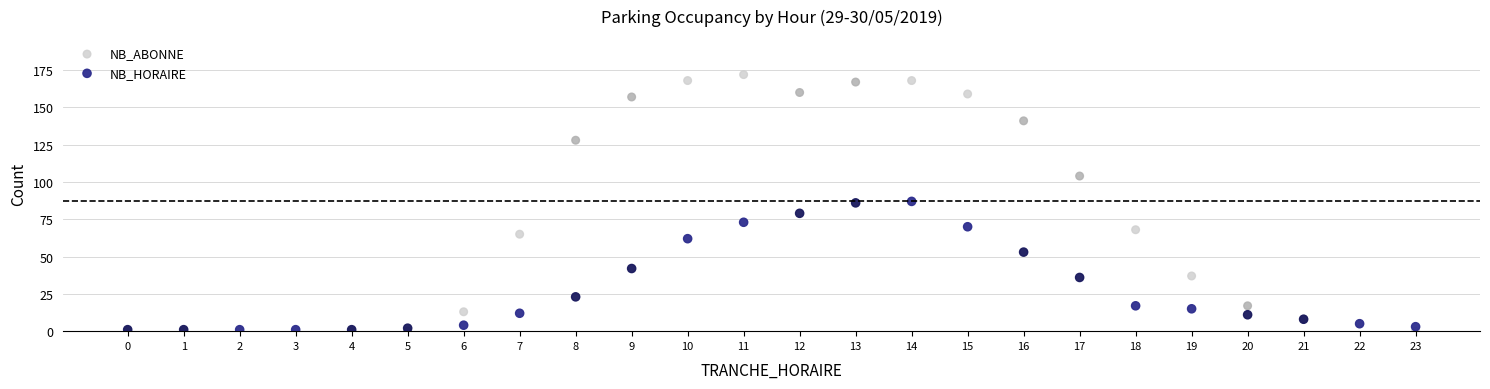

Which series has the largest Y range (max minus min)?

NB_ABONNE